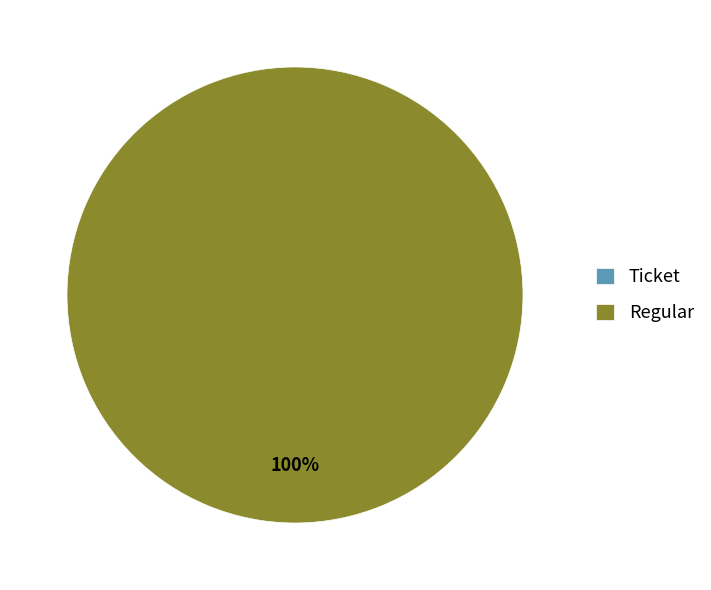

Is Regular the majority of the pie?

Yes